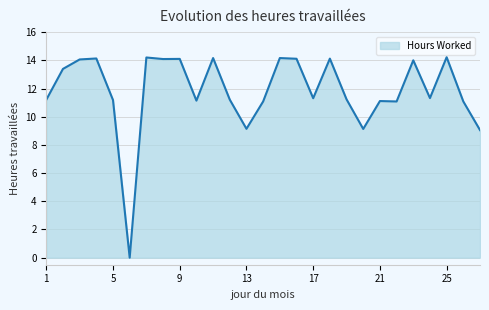

What is the difference between the maximum and minimum values?

14.2